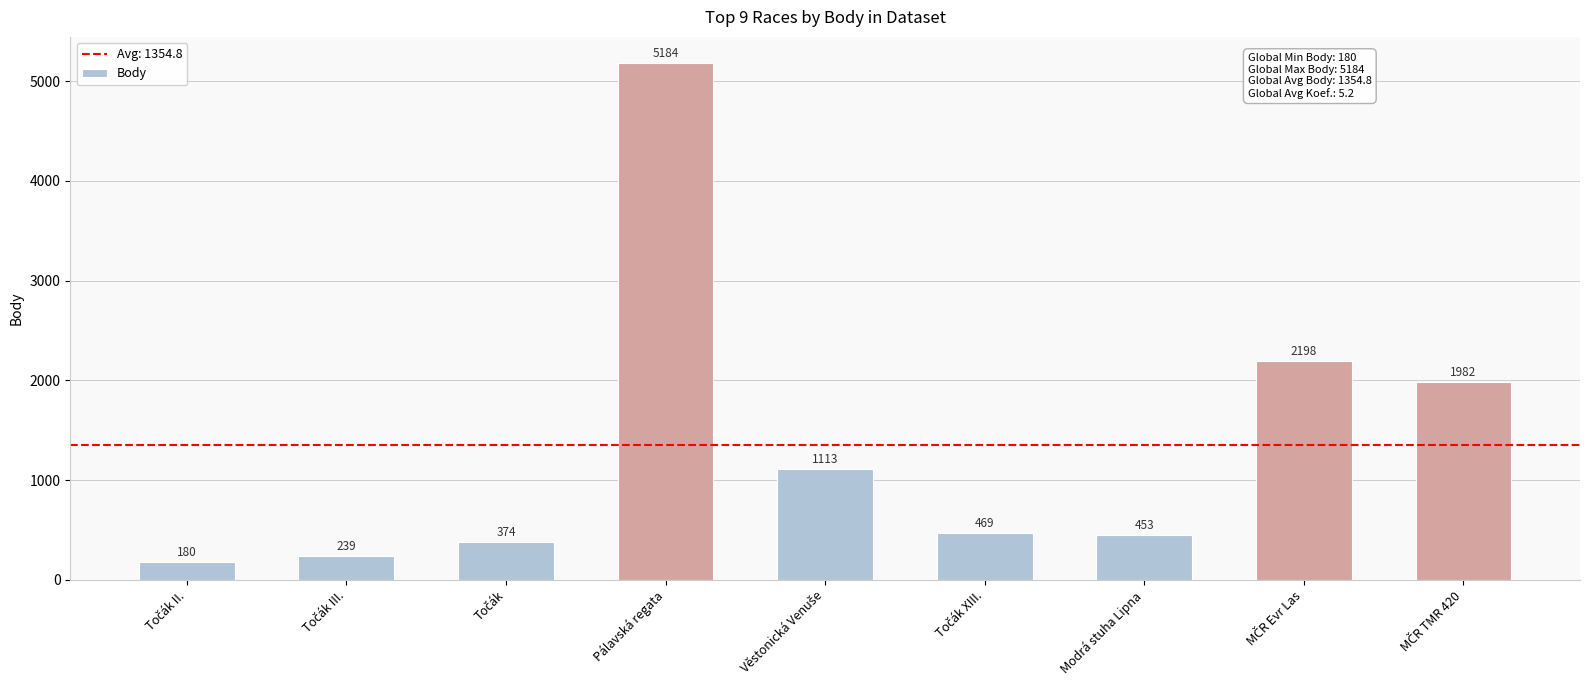

True or false: the data shows 8332 at Pálavská regata.

False